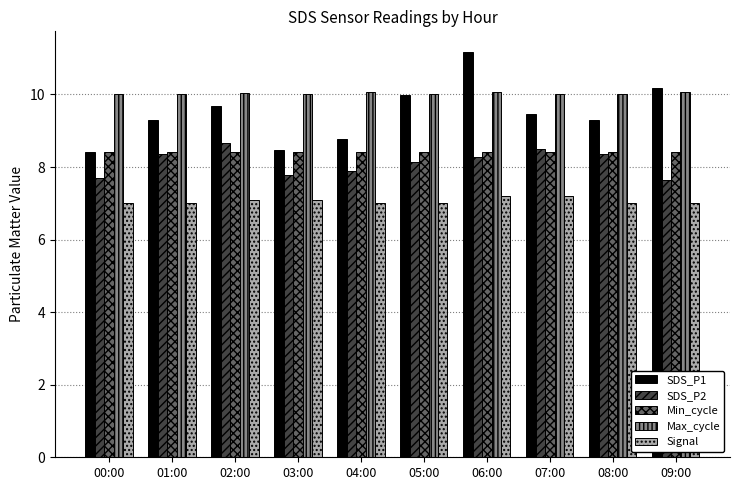

The SDS_P1 series shows 8.4 at 00:00. True or false?

True